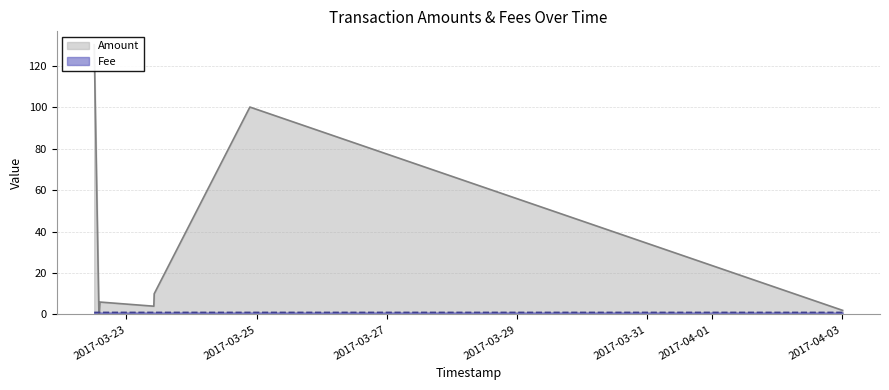

Rank the series at 2017-03-22 14:14:16 from lowest to highest value.

Fee, Amount